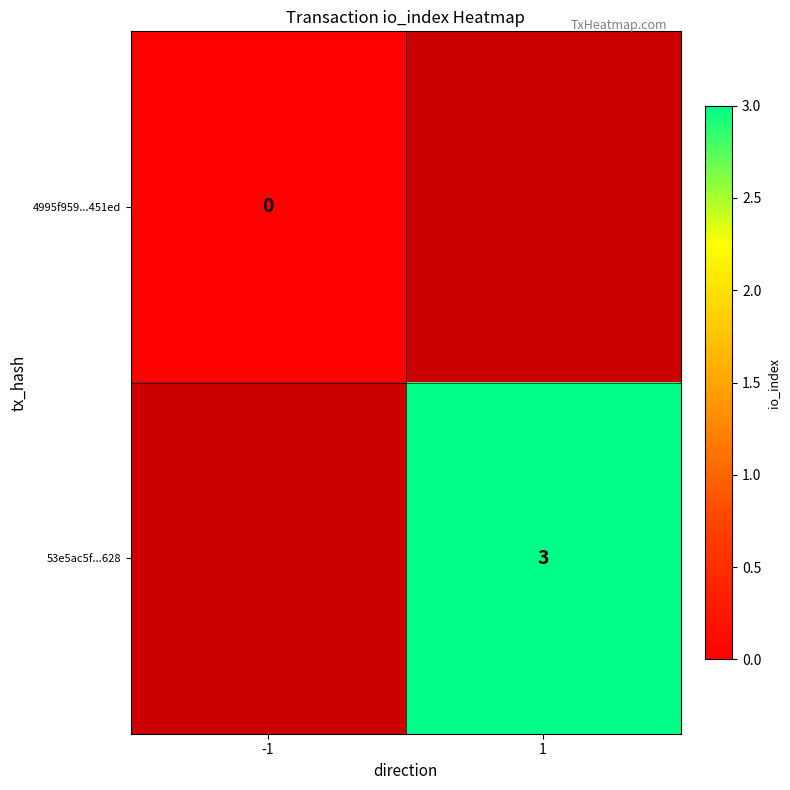

Is it true that 53e5ac5f...628 equals 2 at 1?

False